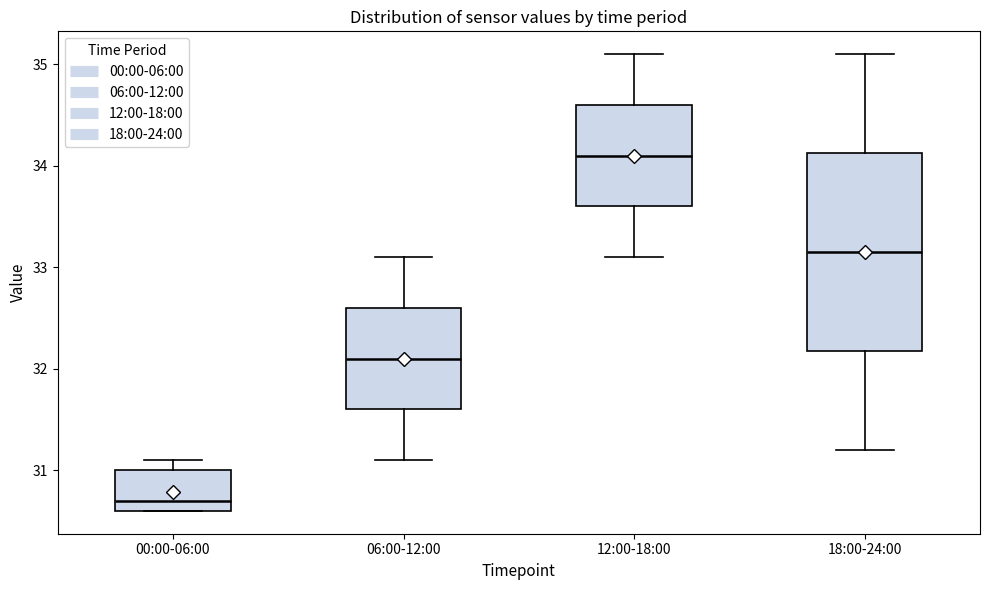

Reading left to right, read every box against the y-axis: the position of its median line, the range the box covers, and the ends of its whiskers. The values are not printed on the chart, so give them approximately, as read against the axis.

00:00-06:00: median 30.7, box 30.6 to 31.0, whiskers 30.6 to 31.1
06:00-12:00: median 32.1, box 31.6 to 32.6, whiskers 31.1 to 33.1
12:00-18:00: median 34.1, box 33.6 to 34.6, whiskers 33.1 to 35.1
18:00-24:00: median 33.2, box 32.2 to 34.1, whiskers 31.2 to 35.1